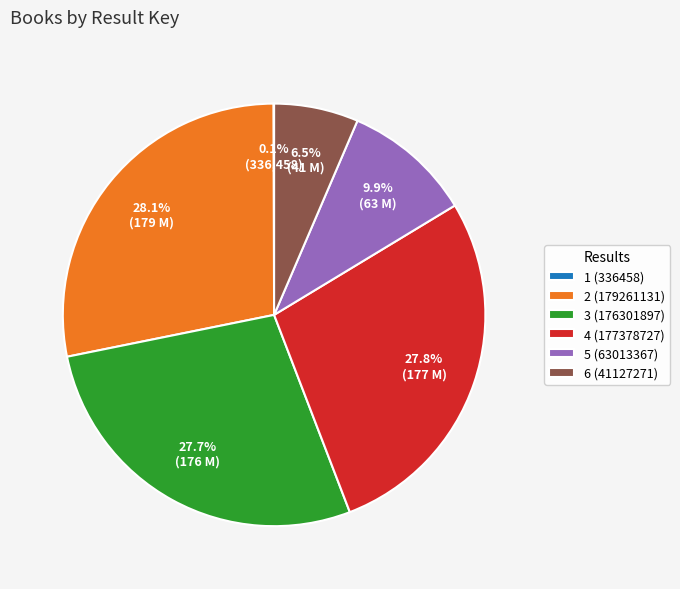

To the nearest percent, what percentage of the pie is 2 (179261131)?

28%